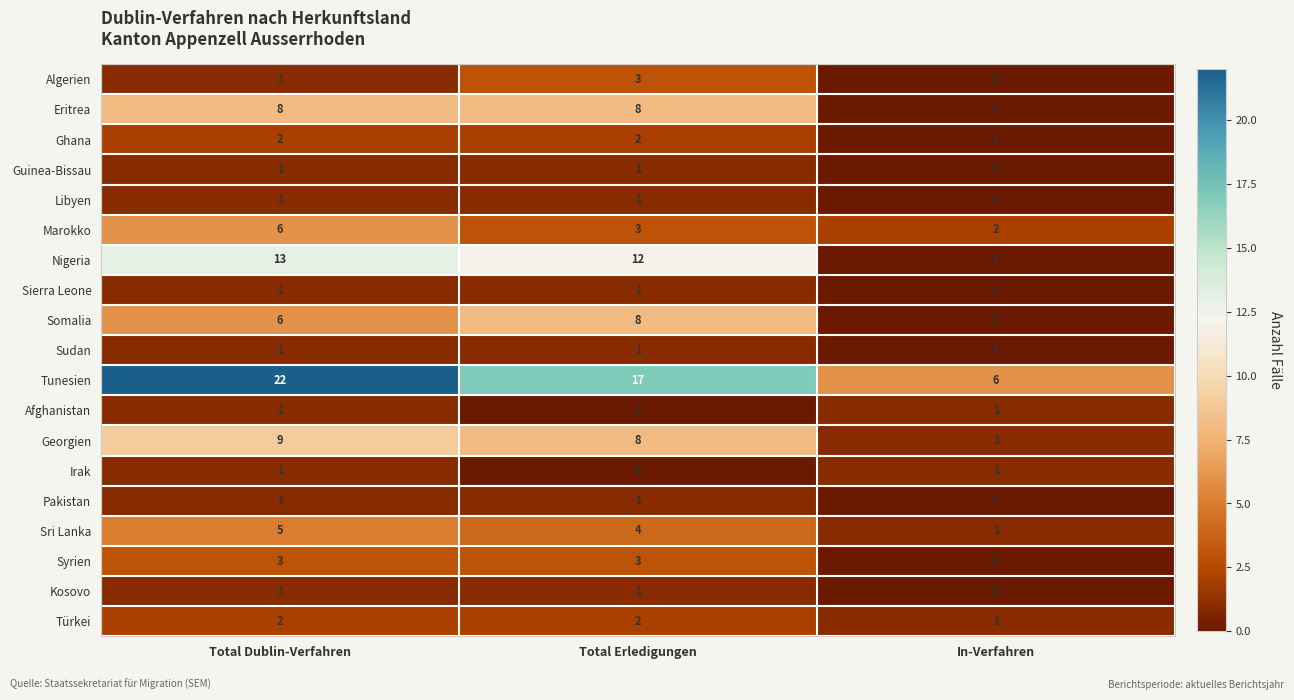

How many series are shown in this chart?

19